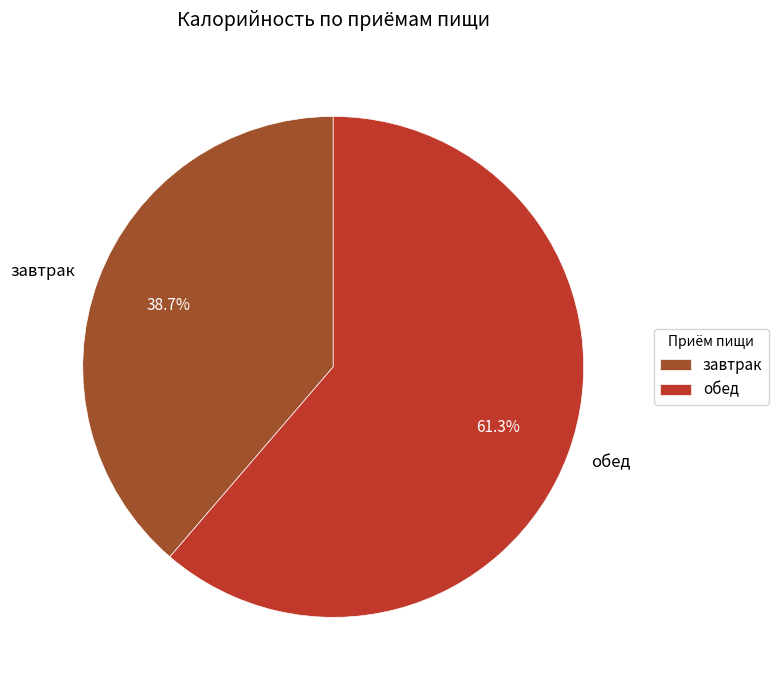

What percentage is the завтрак slice, to the nearest percent?

39%